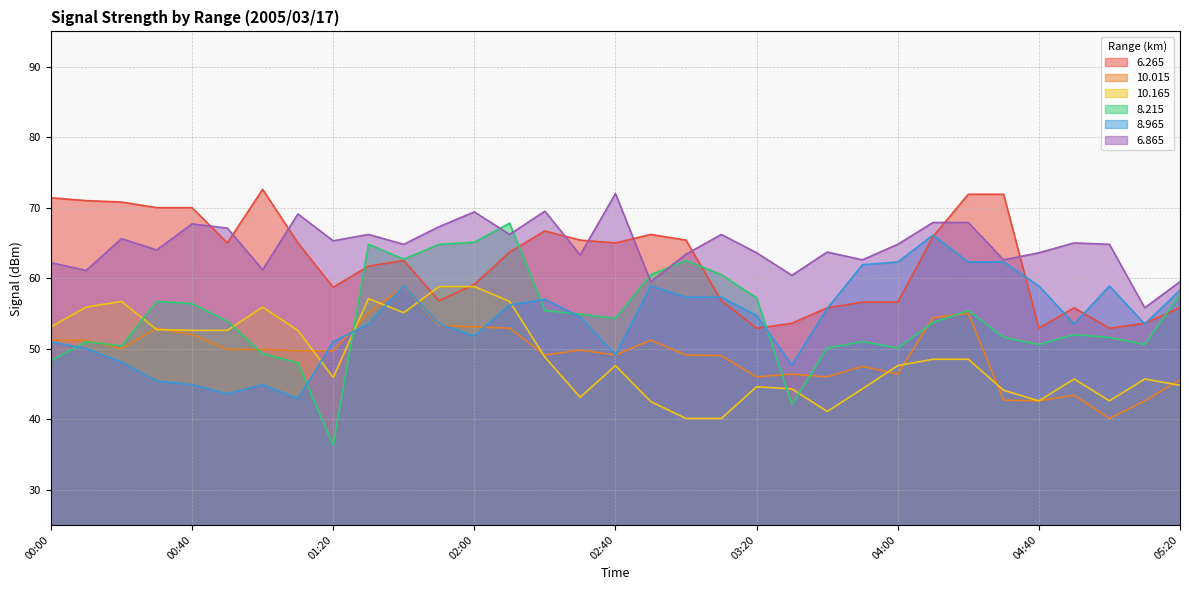

Which series ends up on top after the final intersection of 6.265 and 10.165?

6.265